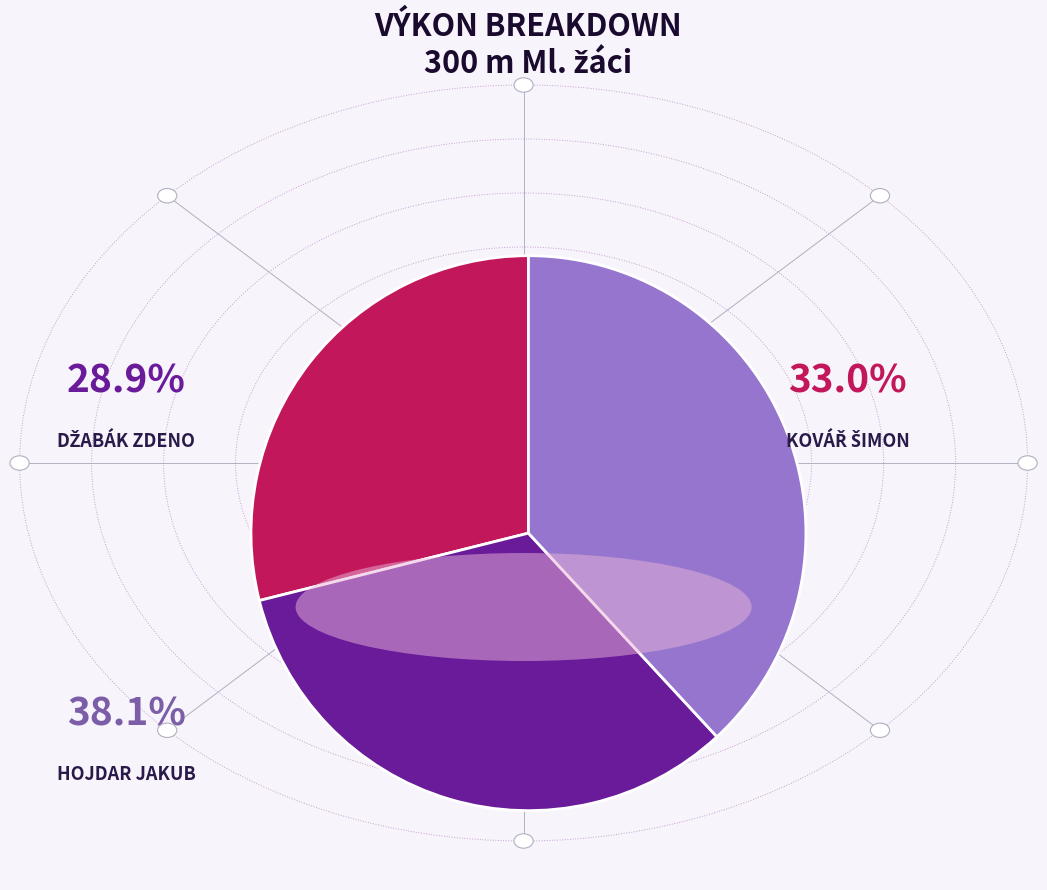

Approximately how many times larger is the value at Džabák Zdeno compared to Kovář Šimon?

0.9